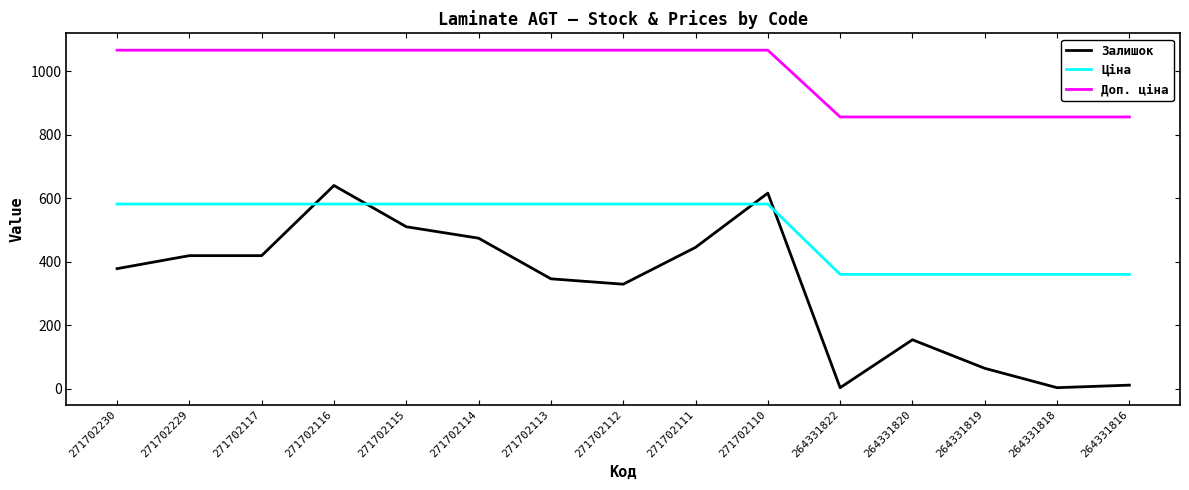

True or false: Ціна and Доп. ціна cross at least once.

False